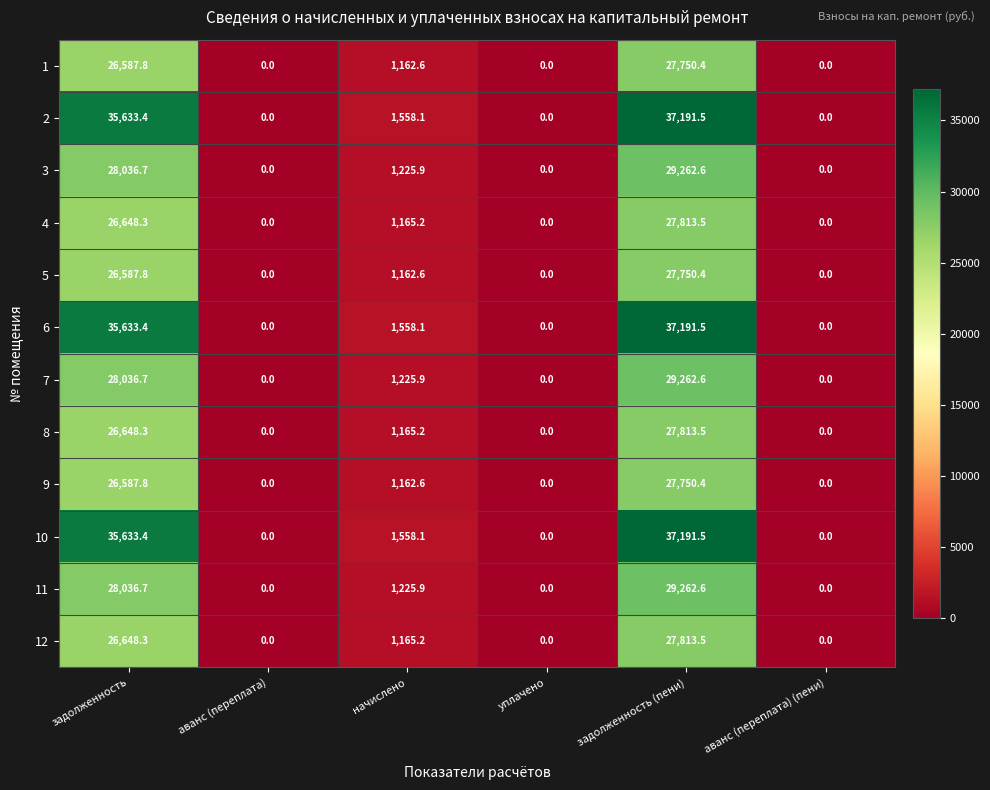

Is the value of 6 at уплачено greater than the value of 11 at задолженность (пени)?

No